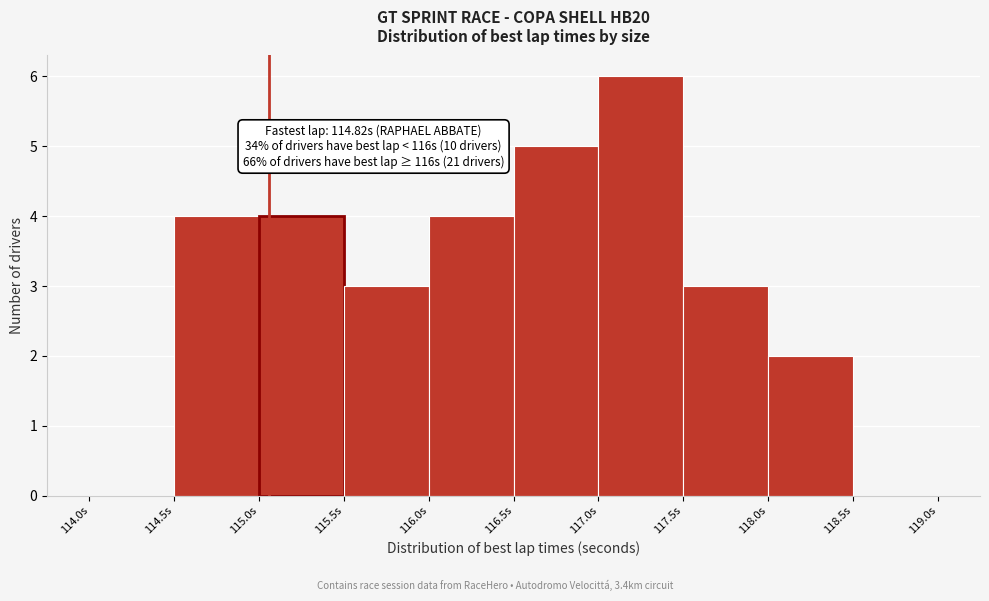

Over which range of the x-axis is the bar tallest?

117.0 to 117.5